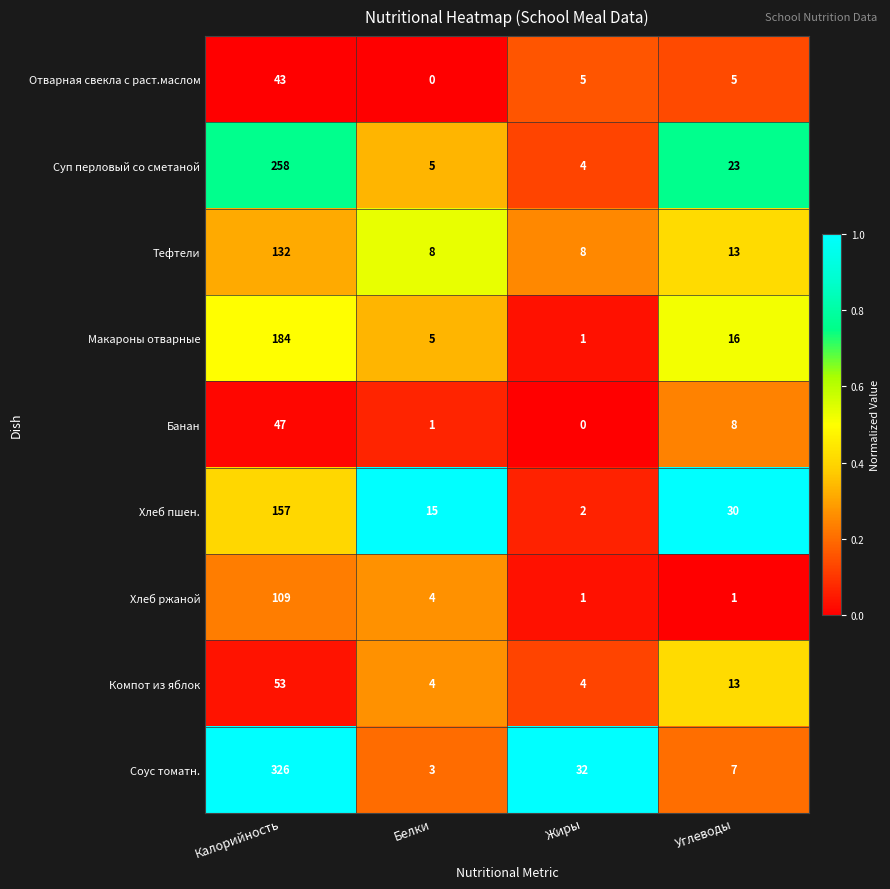

What is the difference between the Отварная свекла с раст.маслом values at Калорийность and Жиры?

38